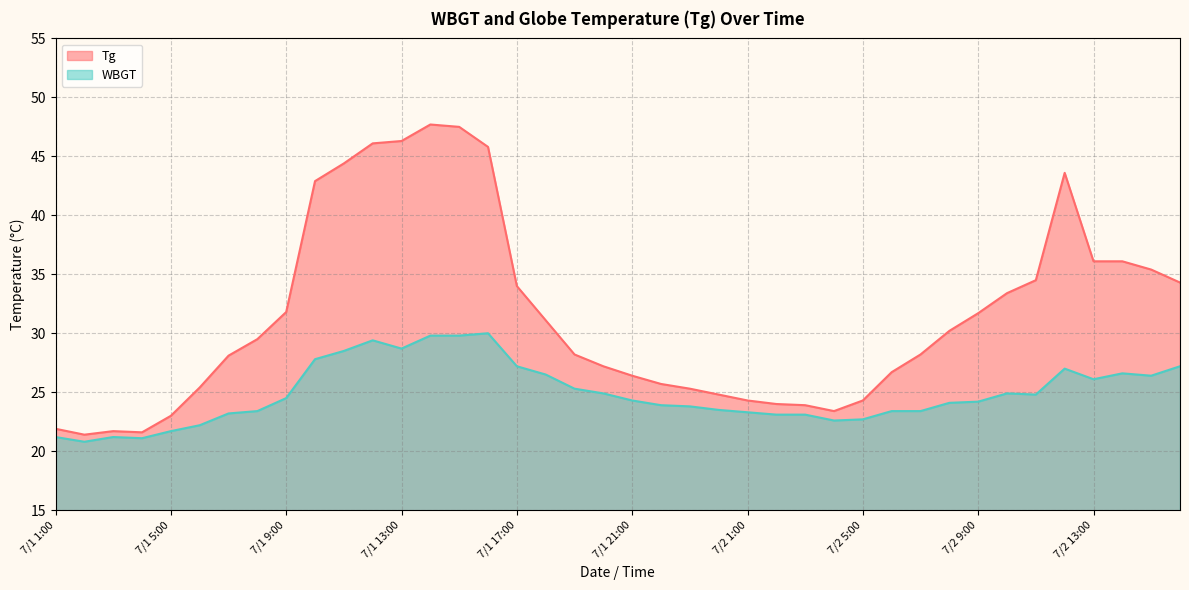

What is the sum of the Tg values at 7/2 3:00 and 7/1 19:00?

52.1